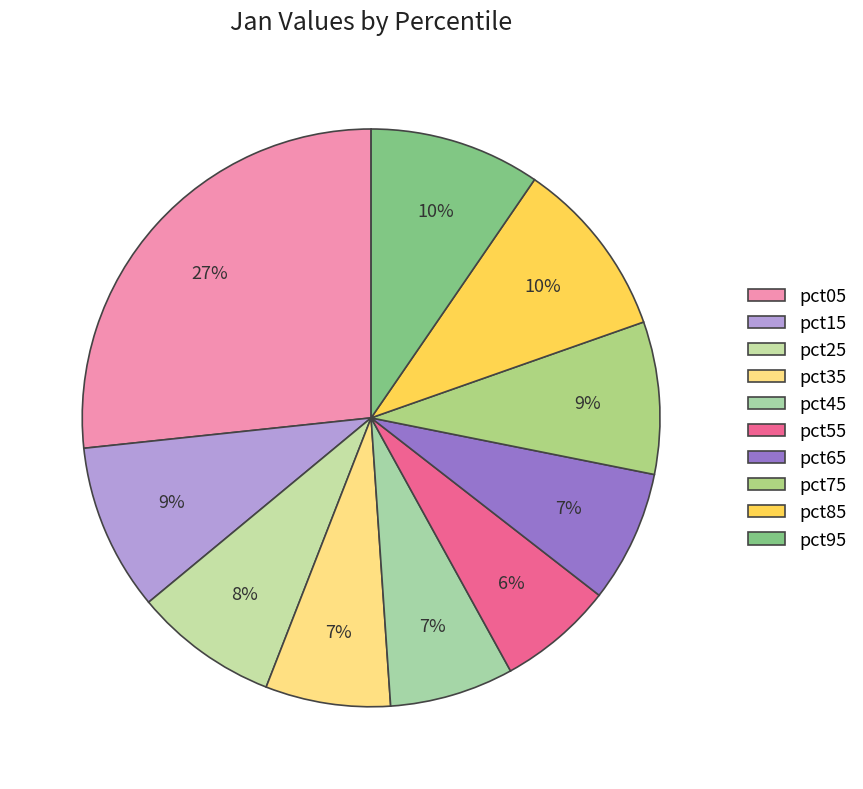

How many slices are in this pie chart?

10